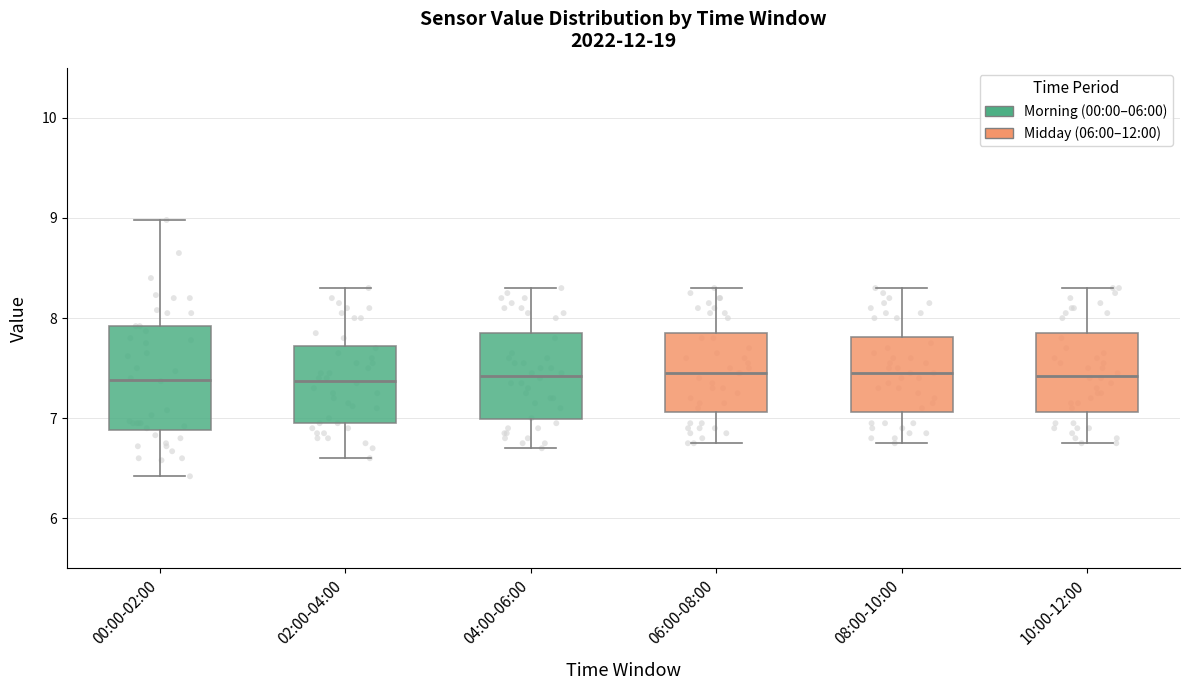

Reading left to right, transcribe this box plot: for each box, give where its median line is, the range the box spans, and where its two whiskers end, as read against the y-axis. The values are not printed on the chart, so give them approximately, as read against the axis.

00:00-02:00: median 7.4, box 6.9 to 7.9, whiskers 6.4 to 9.0
02:00-04:00: median 7.4, box 7.0 to 7.7, whiskers 6.6 to 8.3
04:00-06:00: median 7.4, box 7.0 to 7.9, whiskers 6.7 to 8.3
06:00-08:00: median 7.5, box 7.1 to 7.9, whiskers 6.8 to 8.3
08:00-10:00: median 7.5, box 7.1 to 7.8, whiskers 6.8 to 8.3
10:00-12:00: median 7.4, box 7.1 to 7.9, whiskers 6.8 to 8.3